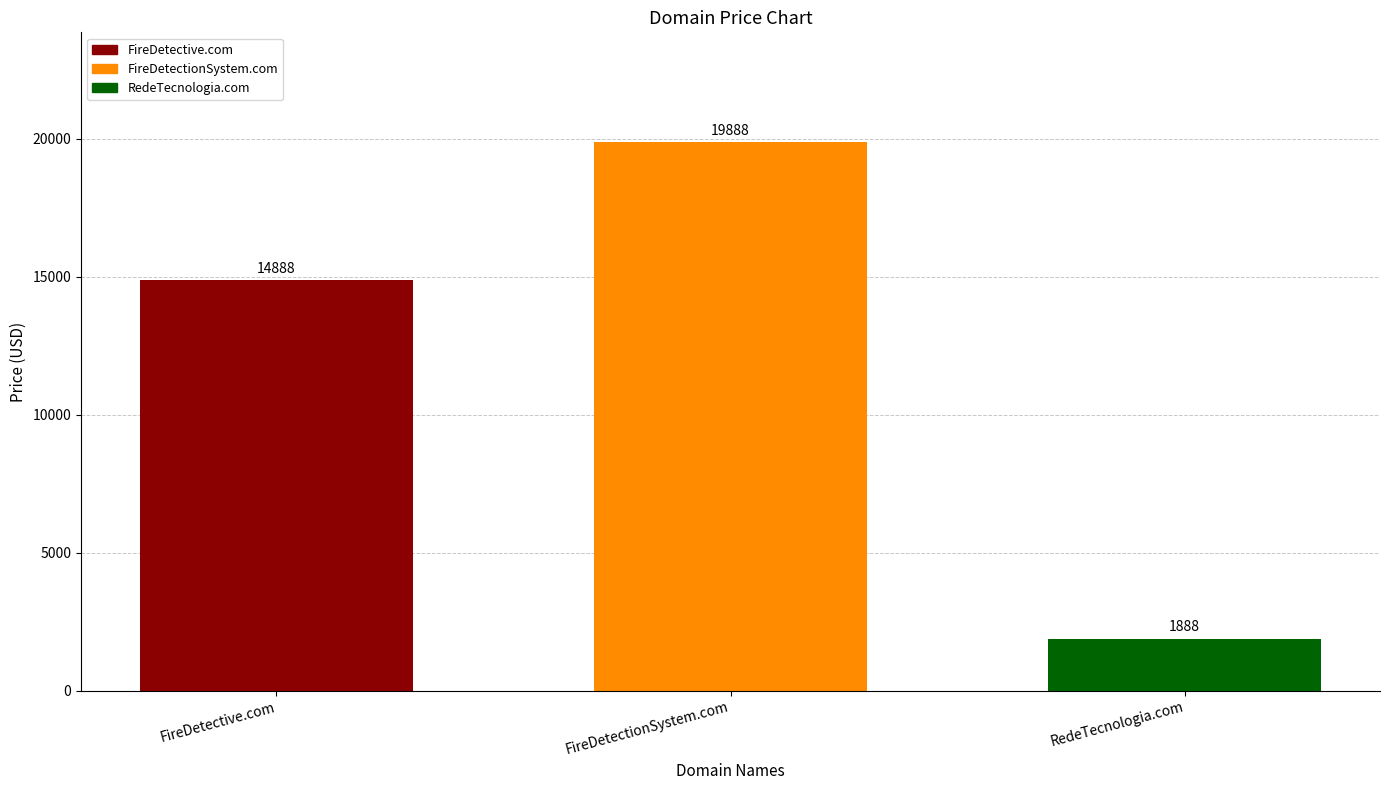

True or false: the data shows 3290 at RedeTecnologia.com.

False